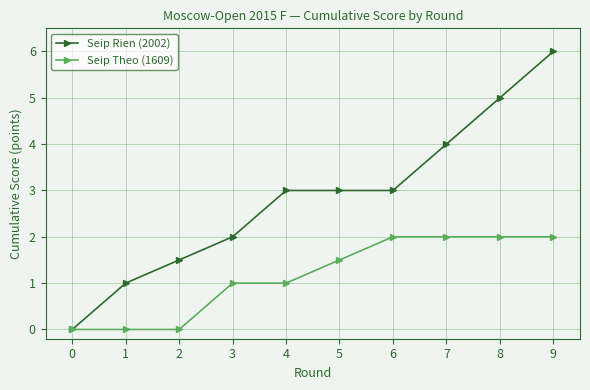

Read the Seip Rien (2002) value at 8.

5.0